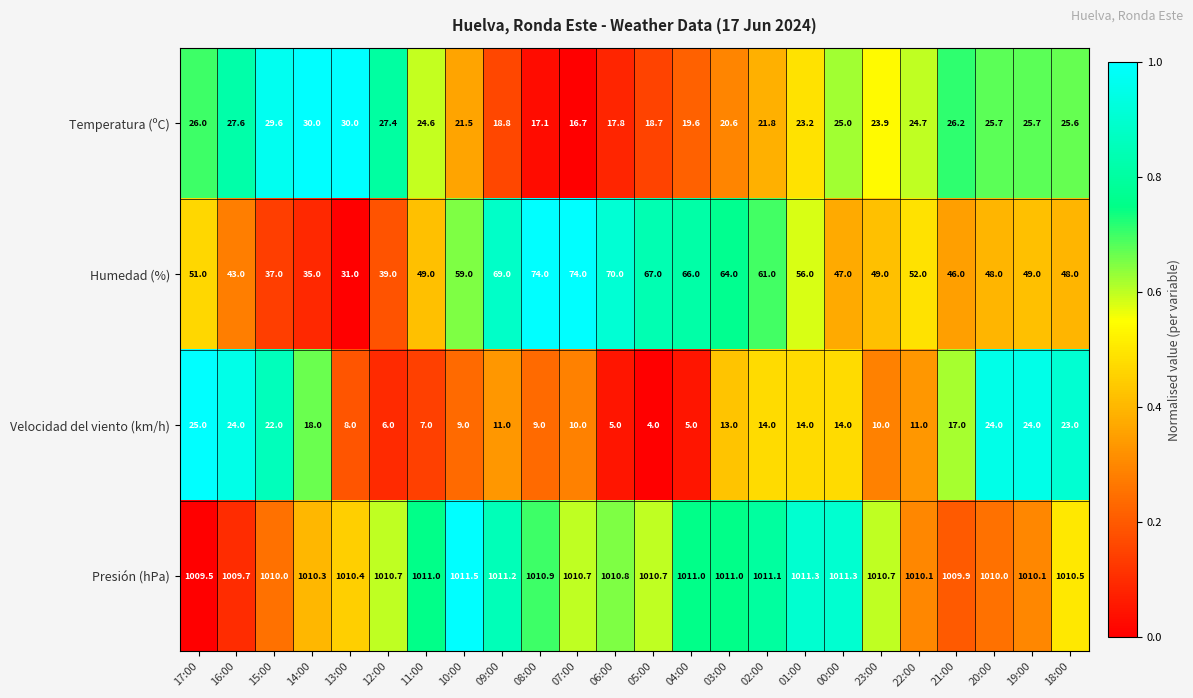

Rank the series at 12:00 from lowest to highest value.

Velocidad del viento (km/h), Temperatura (ºC), Humedad (%), Presión (hPa)